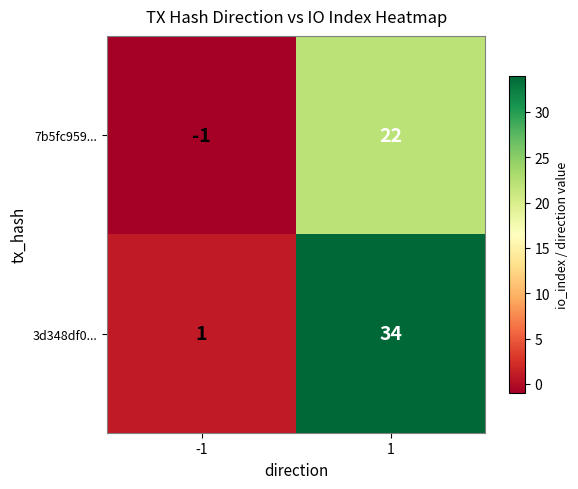

The value of 7b5fc959... at -1 is -1. True or false?

True